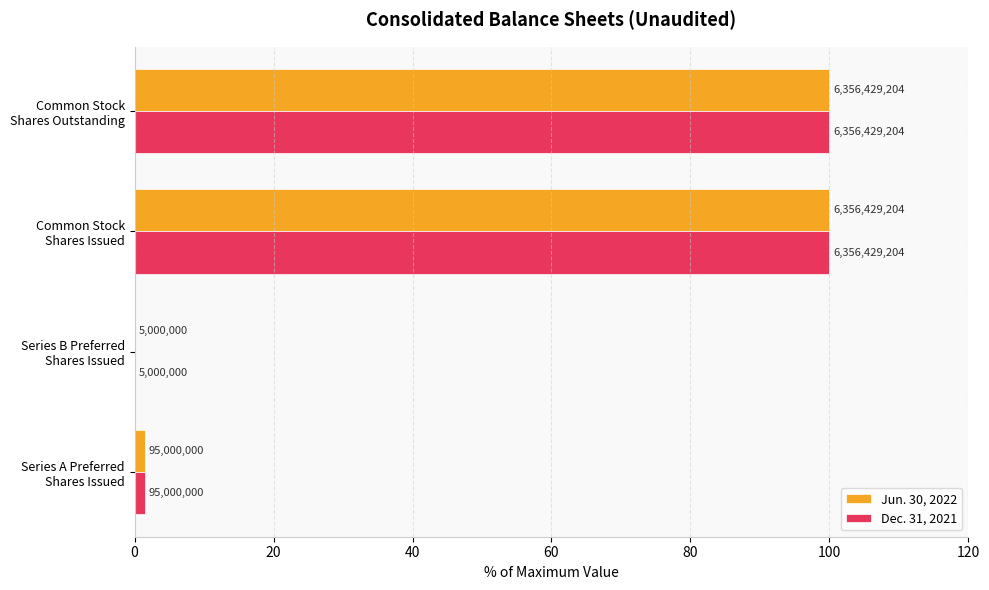

What are all the series names shown in the legend?

Jun. 30, 2022, Dec. 31, 2021